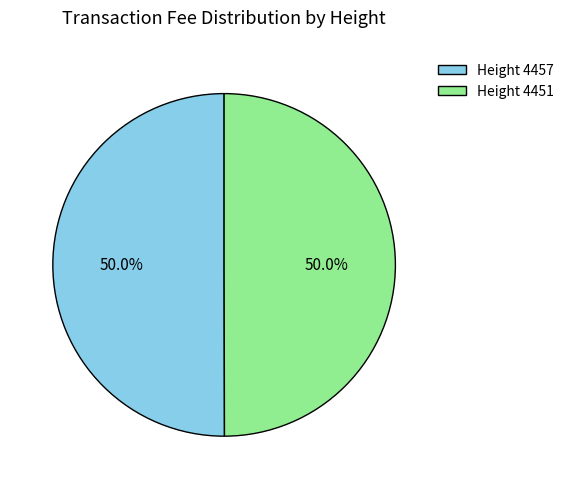

What is the ratio of the value at Height 4457 to the value at Height 4451?

1.0